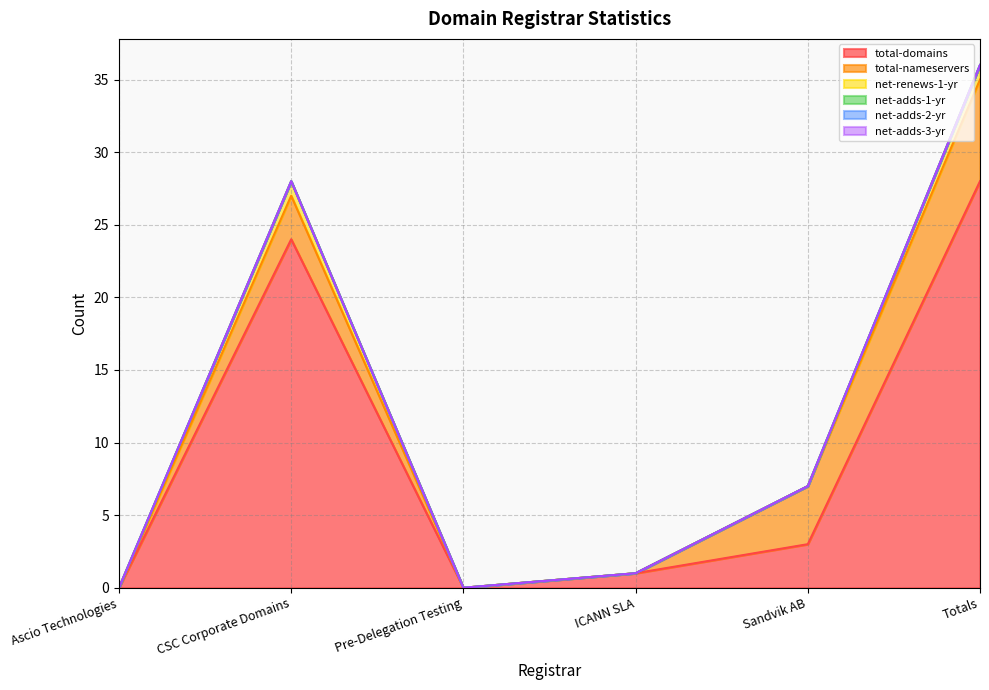

True or false: net-renews-1-yr and net-adds-3-yr cross at least once.

False